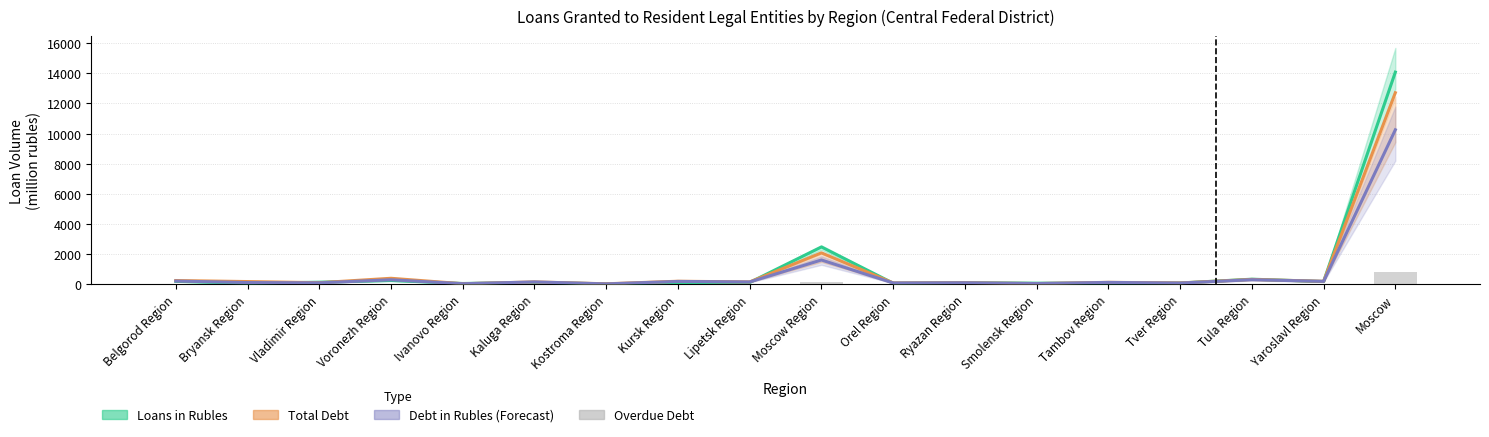

Where does the Loans in Rubles series first go above 118?

Belgorod Region